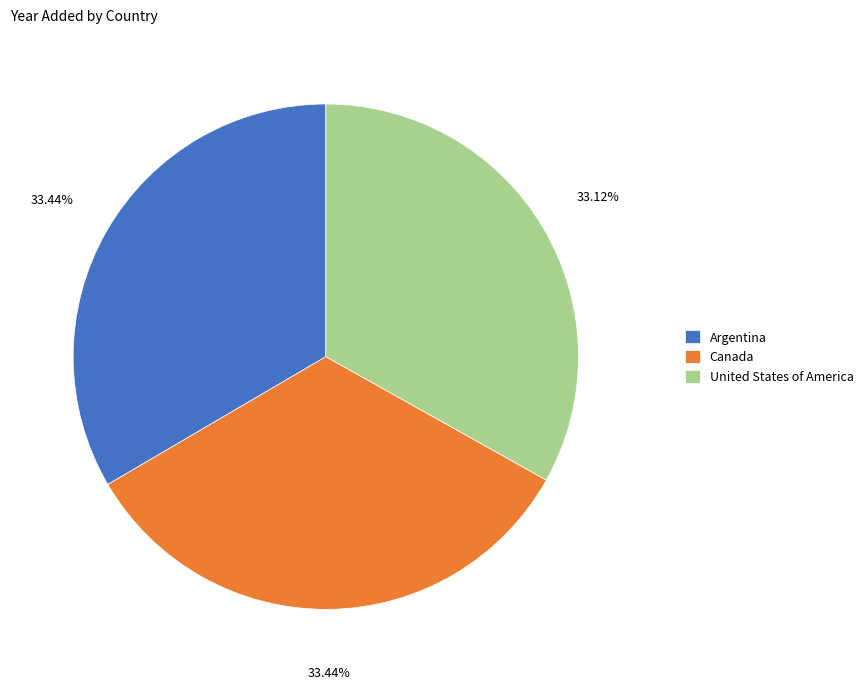

Approximately how many times larger is the value at United States of America compared to Canada?

1.0